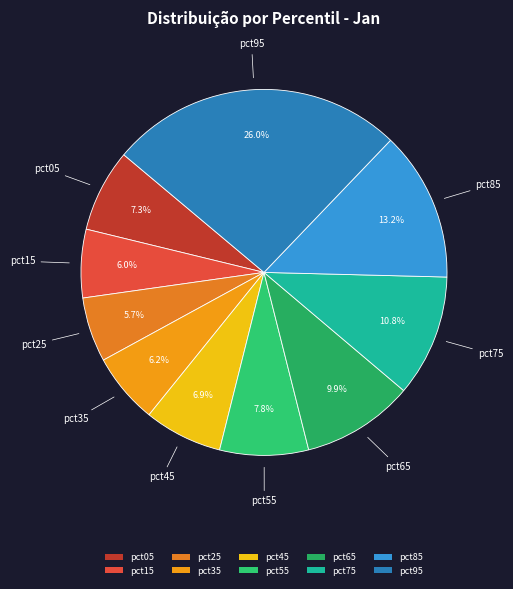

Which slice is the largest?

pct95